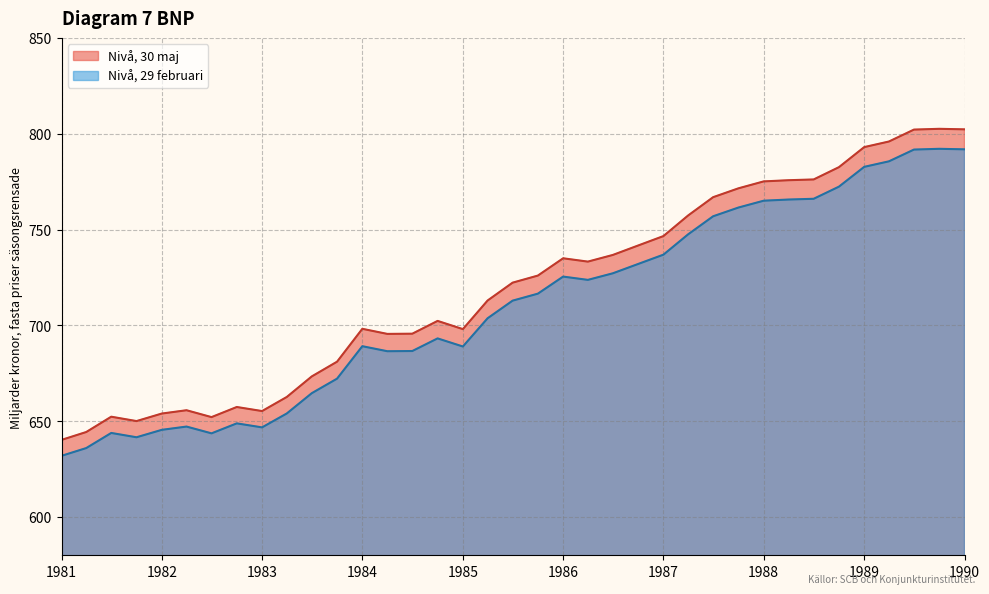

What is the minimum value shown in the chart?

631.9